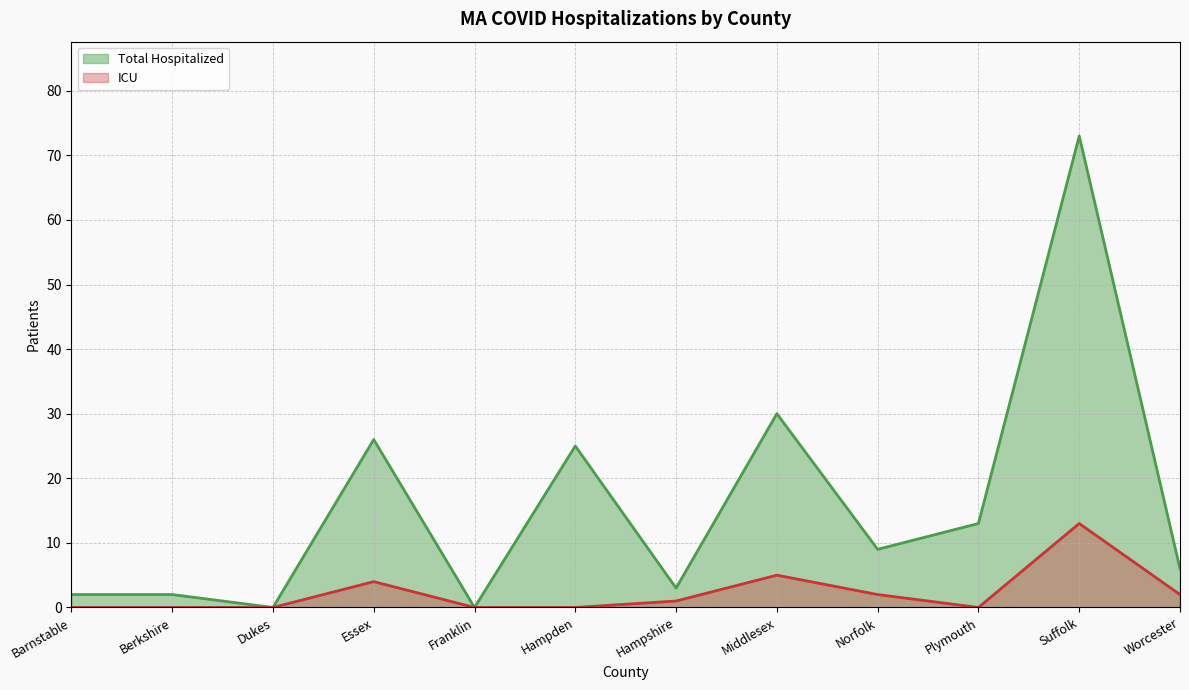

What is the spread (max minus min) of values at Suffolk?

60